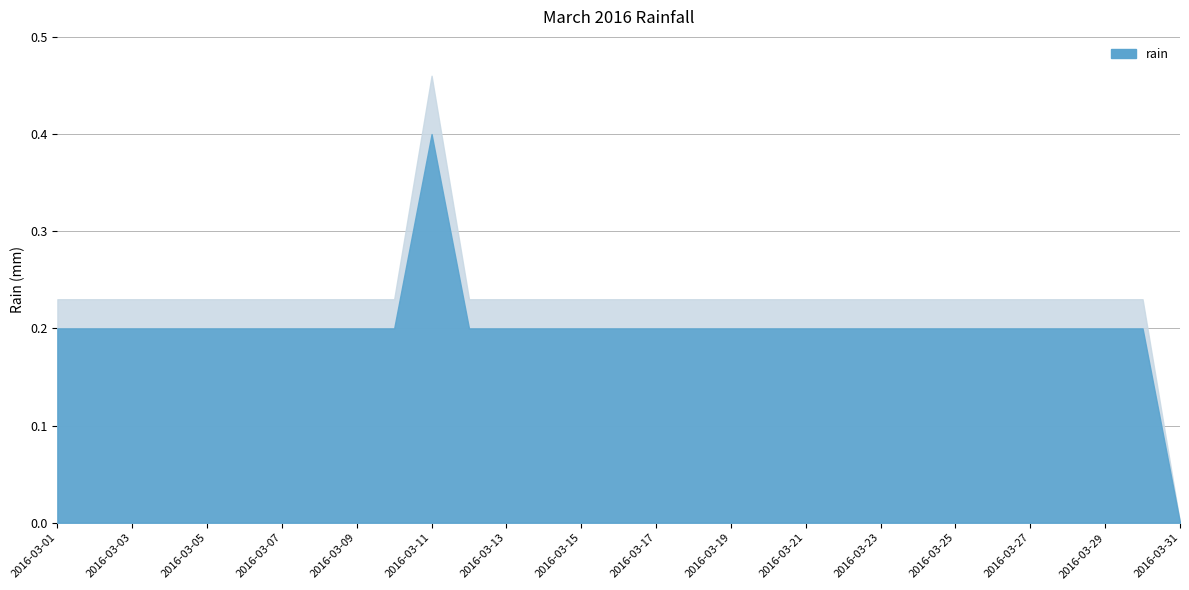

How many values are above zero?

30